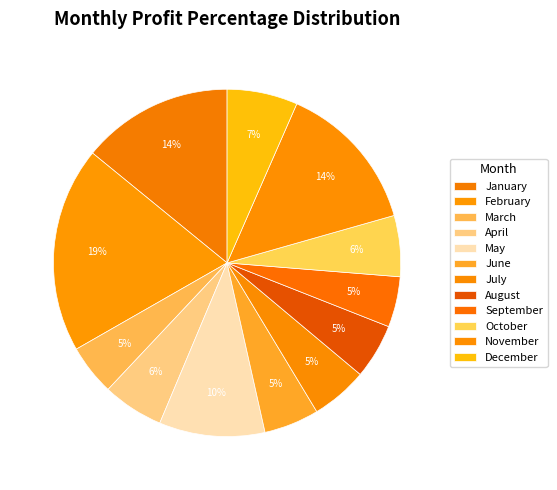

Which has a higher value, August or November?

November